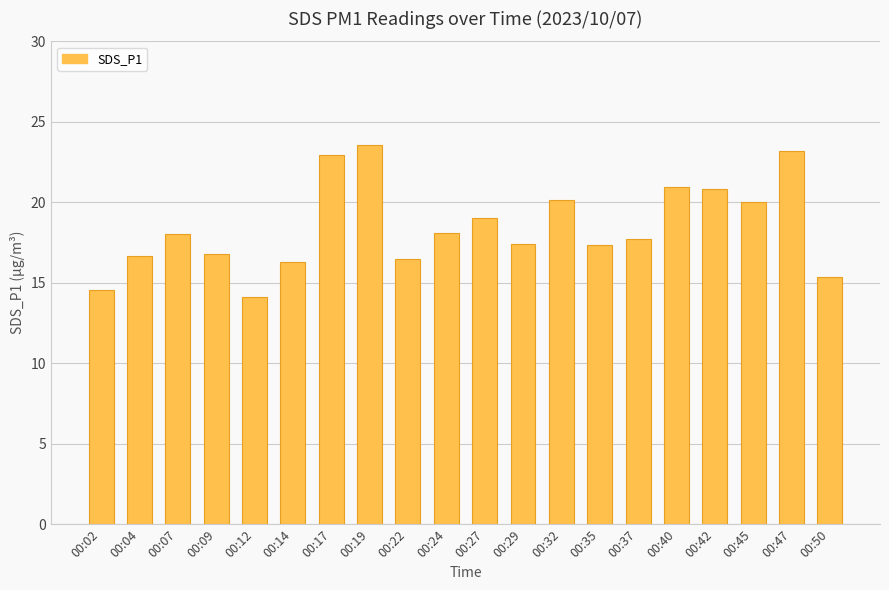

How many categories are shown in the chart?

20